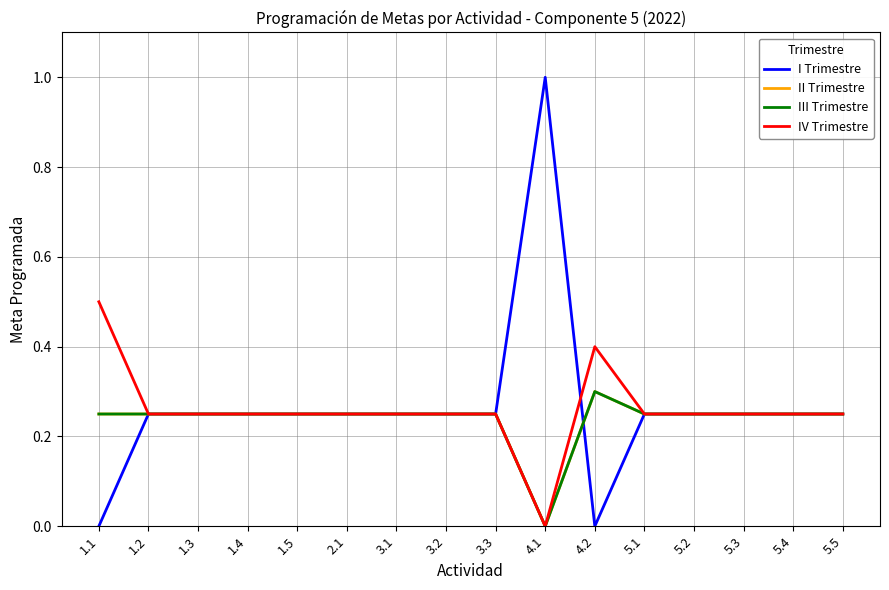

Does the chart have visible grid lines?

Yes